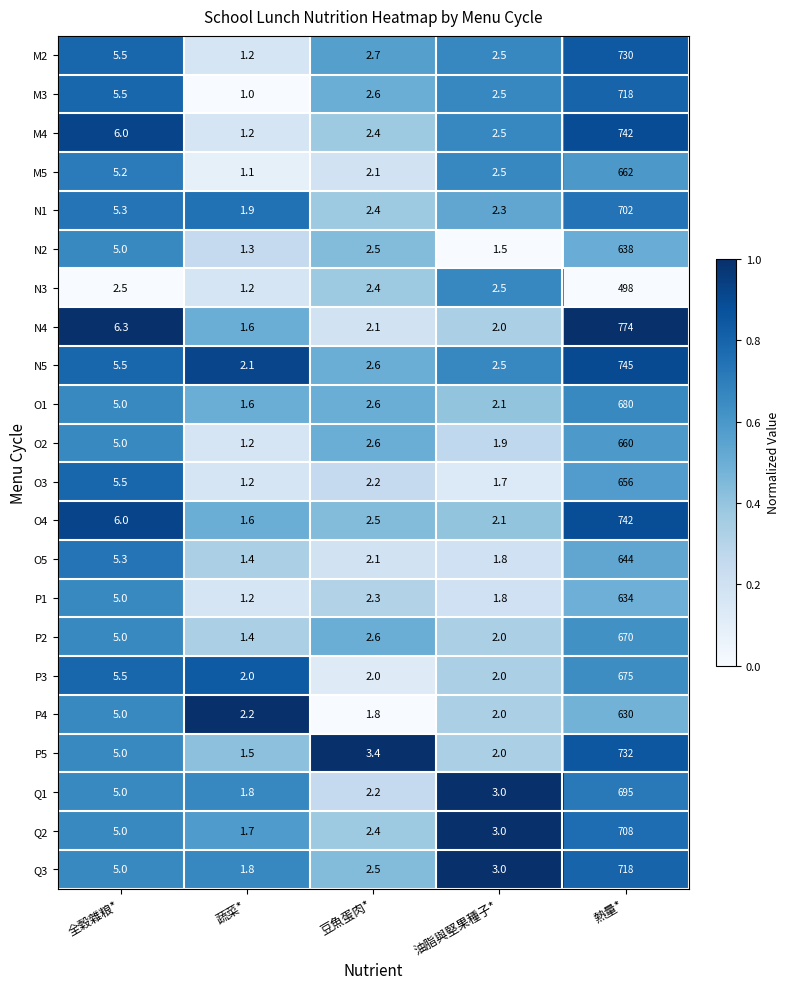

What is the average value of the O4 series?

150.8